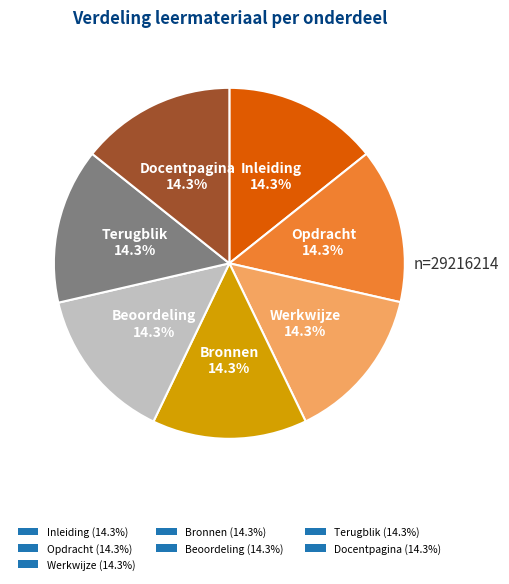

Does Docentpagina represent more than half of the total?

No